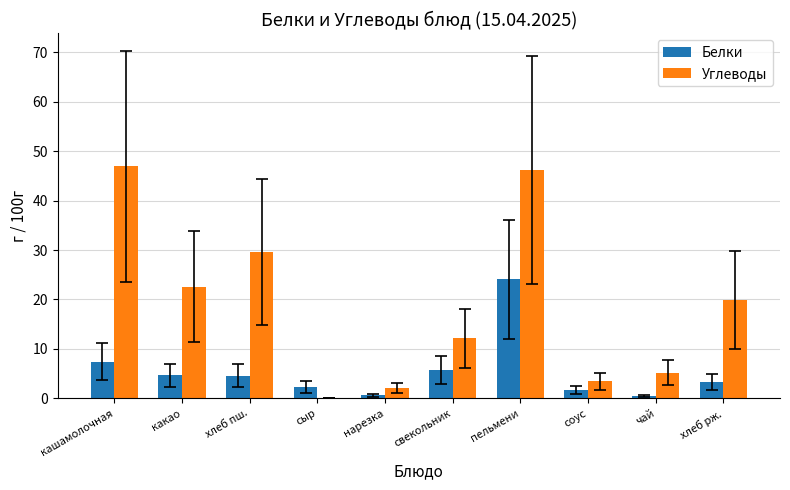

The Углеводы series shows 3.4 at соус. True or false?

True